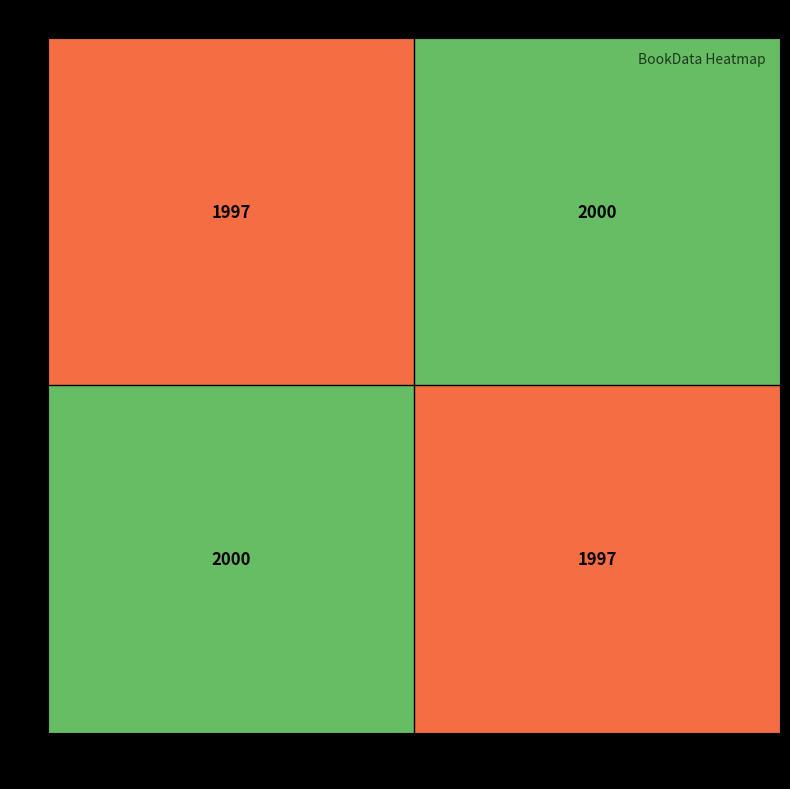

True or false: 2 has a value of 1063 at 1038.

False